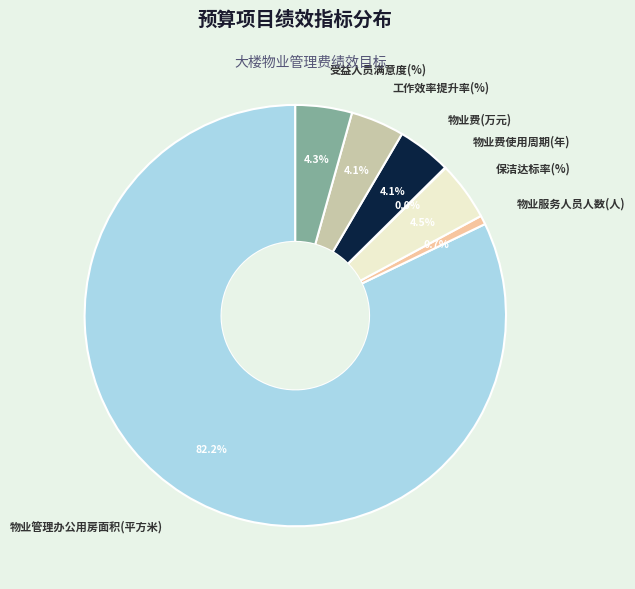

What is the largest slice in the pie chart?

物业管理办公用房面积(平方米)